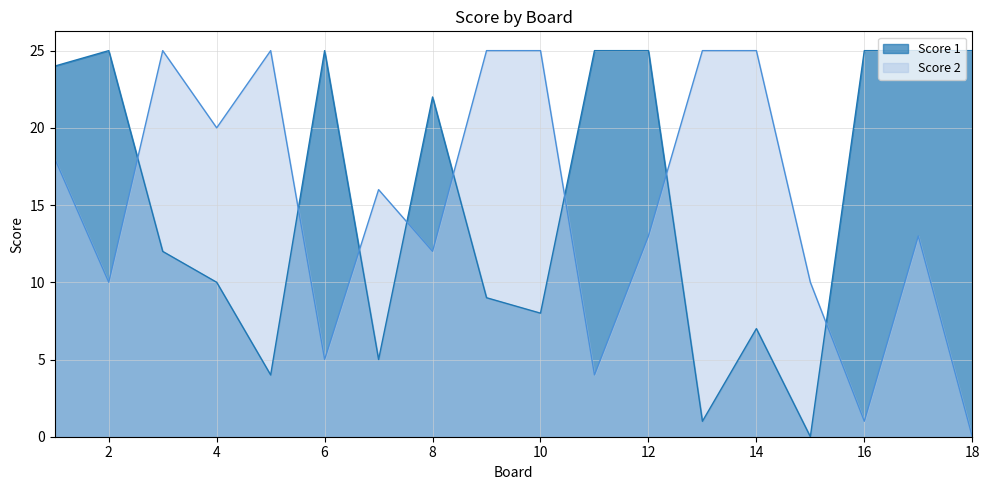

Which has a higher value, 5 or 4?

4